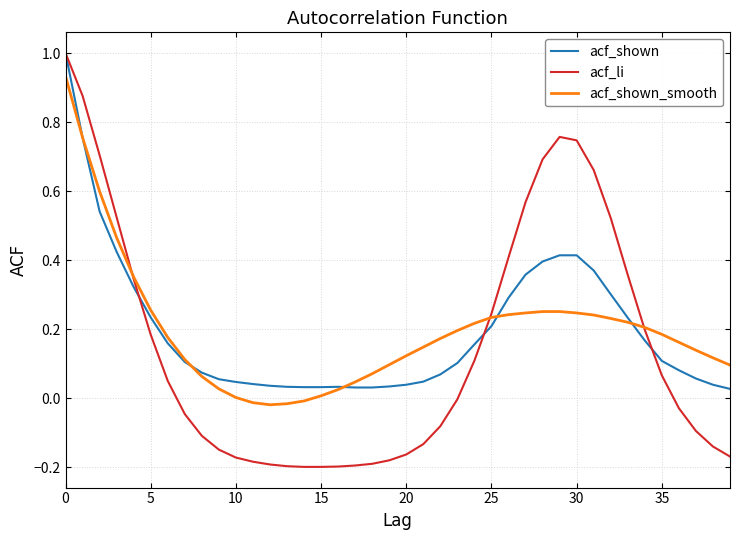

What is the highest value of the acf_shown series?

1.0